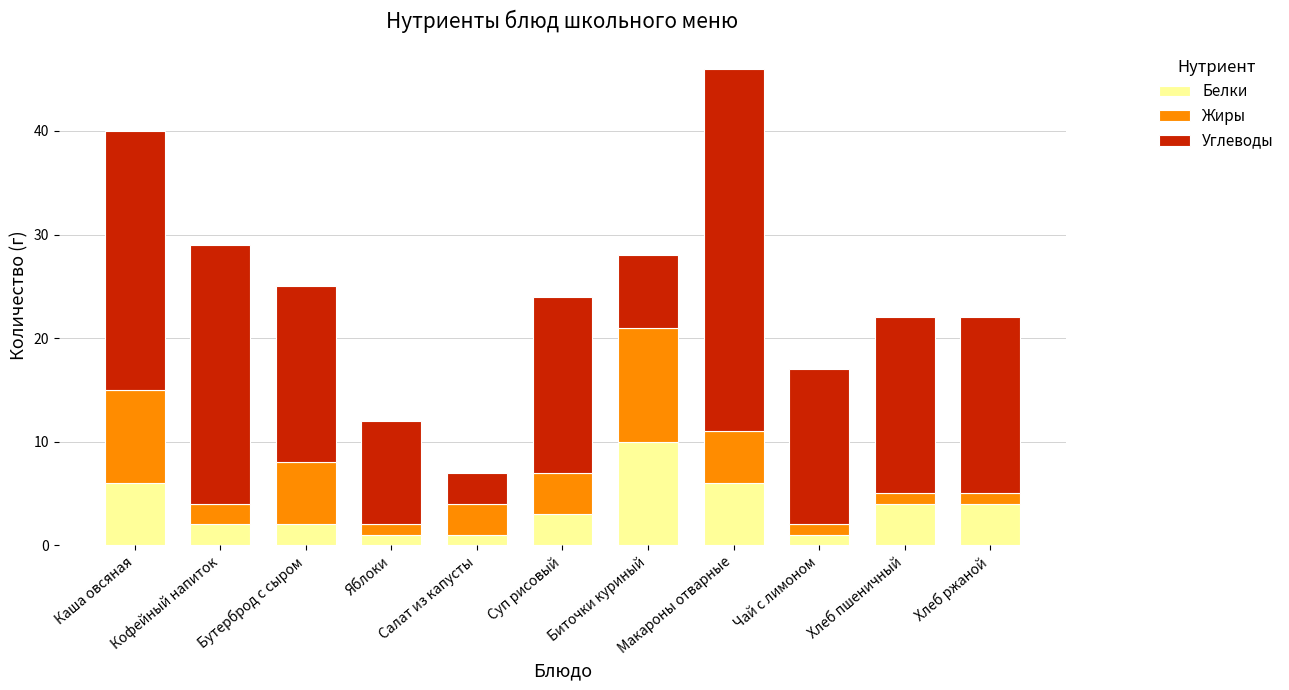

What is the average value of the Белки series?

4